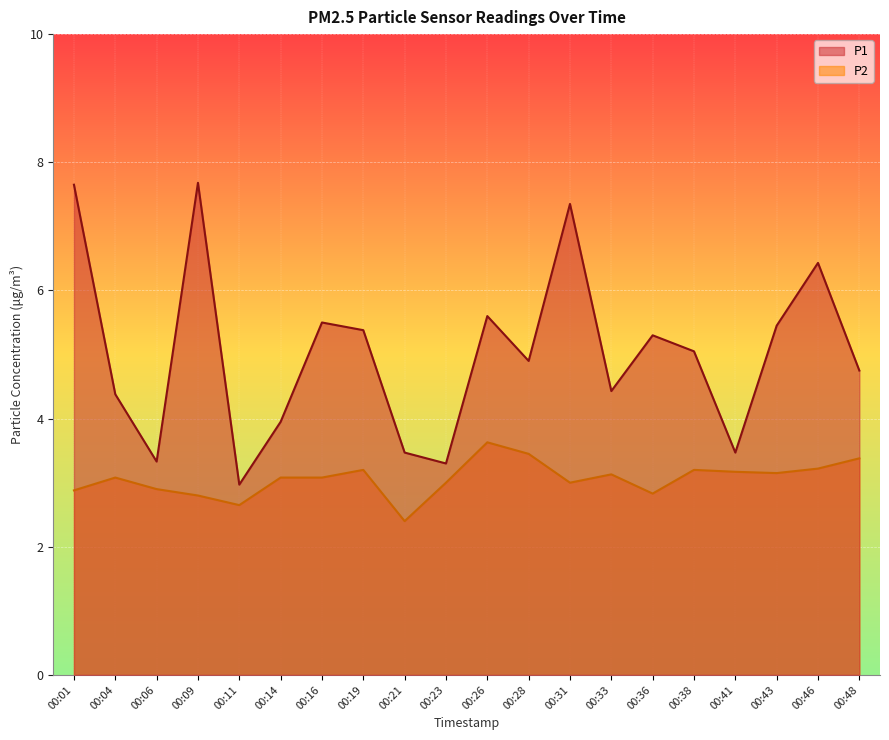

At 00:41, list the series in order from largest to smallest.

P1, P2